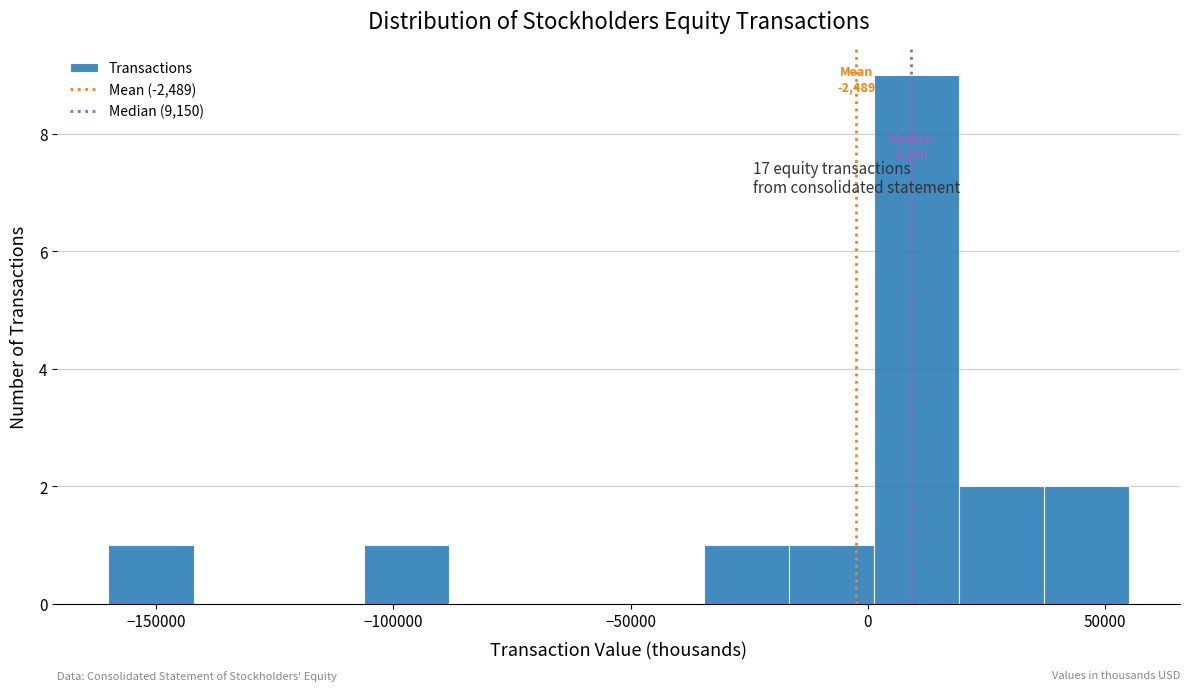

Read against the x-axis, roughly where is the centre of the tallest bar?

10000